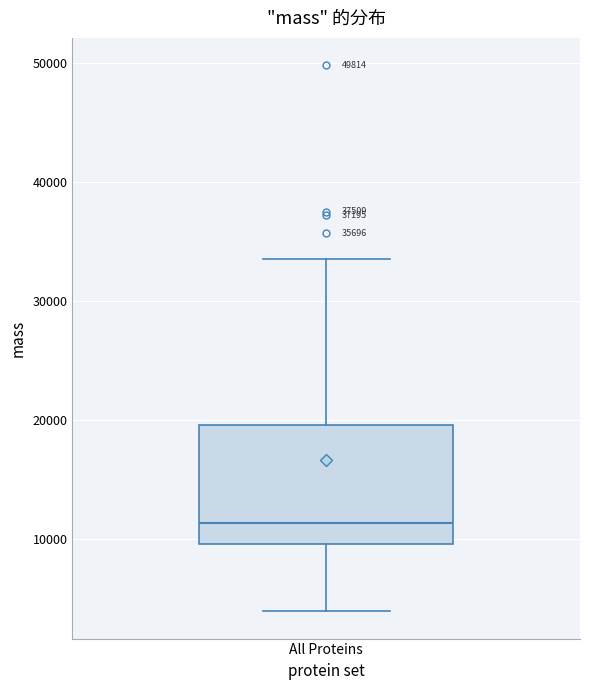

Transcribe this box plot: give where the median line is, the range the box spans, and where the two whiskers end, as read against the y-axis. The values are not printed on the chart, so give them approximately, as read against the axis.

median 11000, box 10000 to 20000, whiskers 4000 to 33000